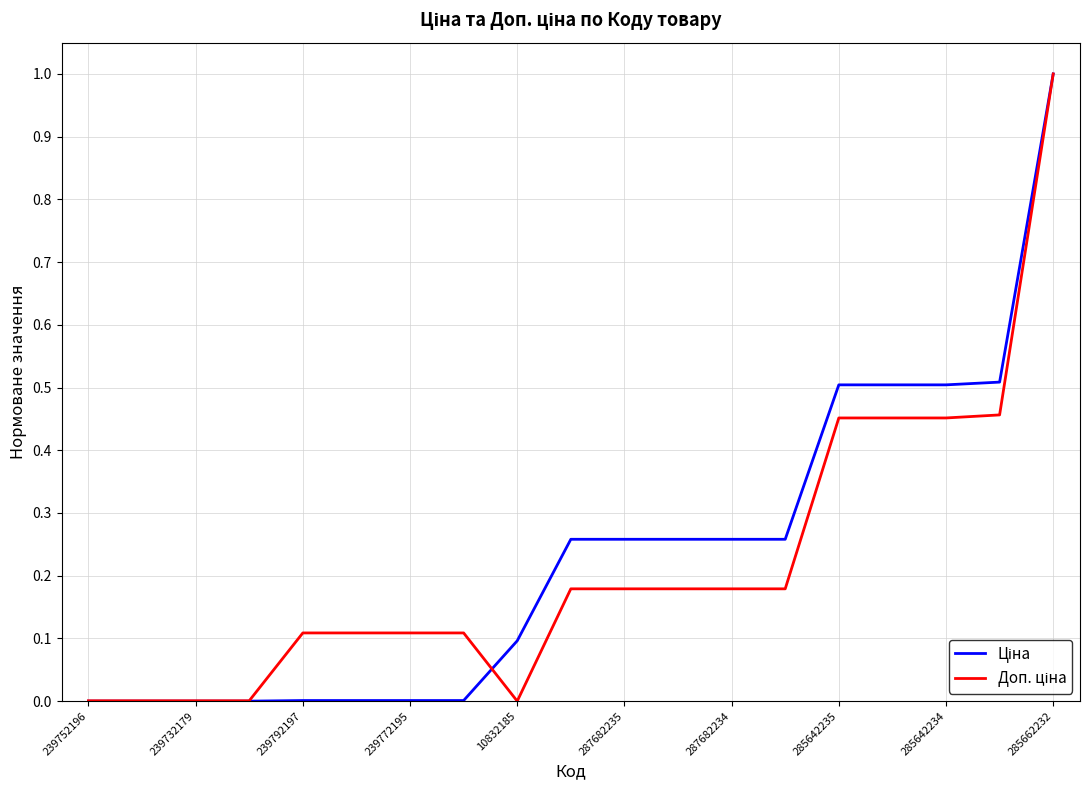

Which series has the widest spread of values?

Ціна